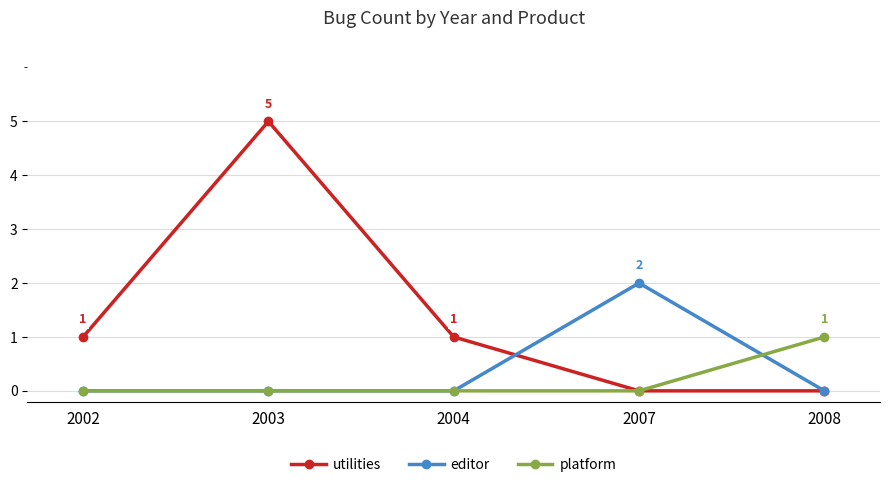

What is the value of the utilities point at the 2nd from the left?

5